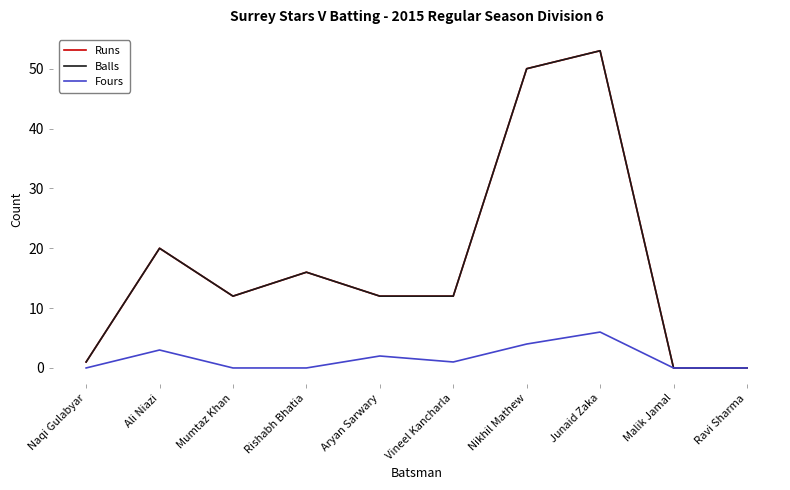

At which category does Fours reach its first local valley?

Vineel Kancharla